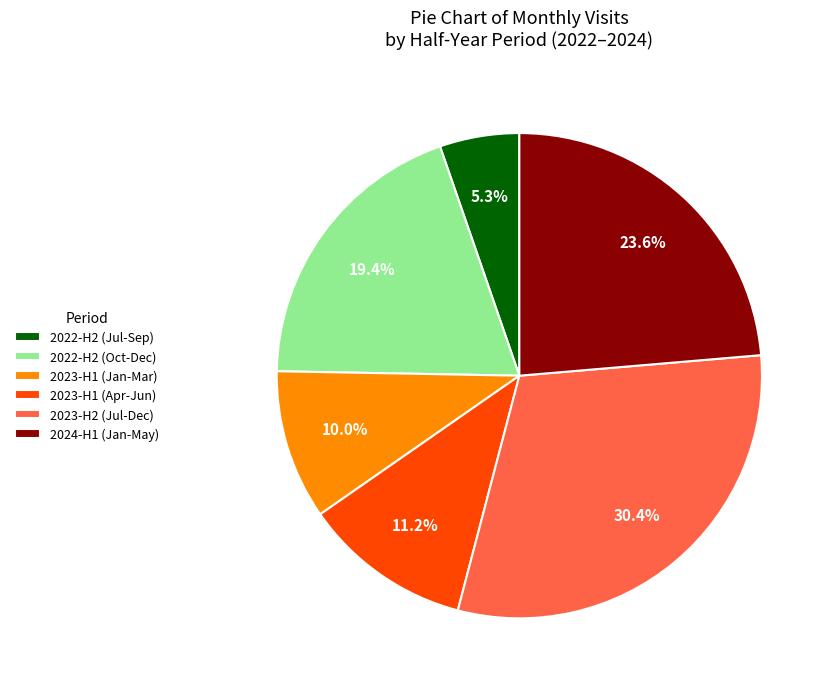

To the nearest percent, what is the average slice percentage?

17%